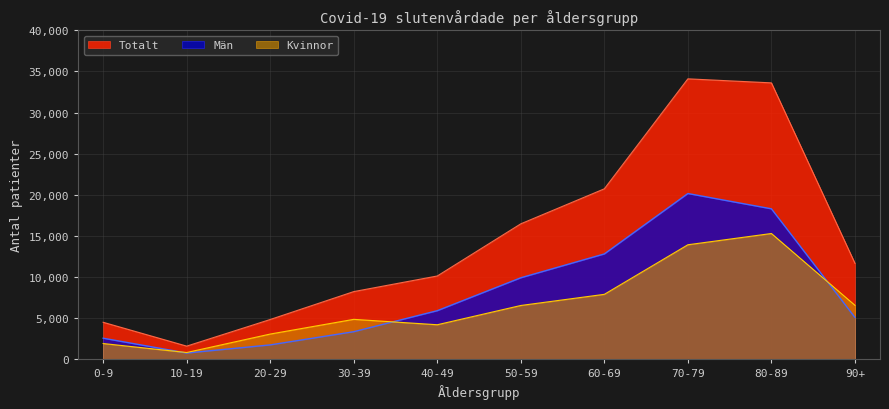

What are all the series names shown in the legend?

Totalt, Män, Kvinnor